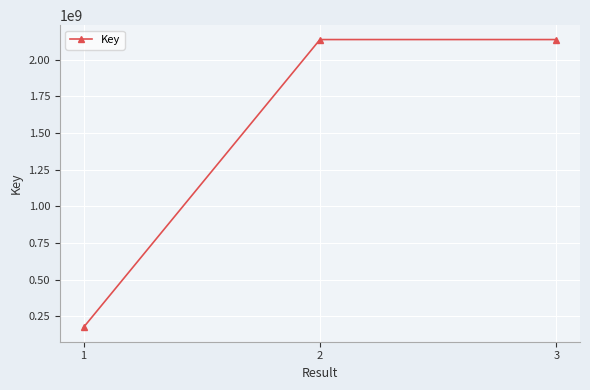

The chart shows a value of 284266308 at 1. True or false?

False